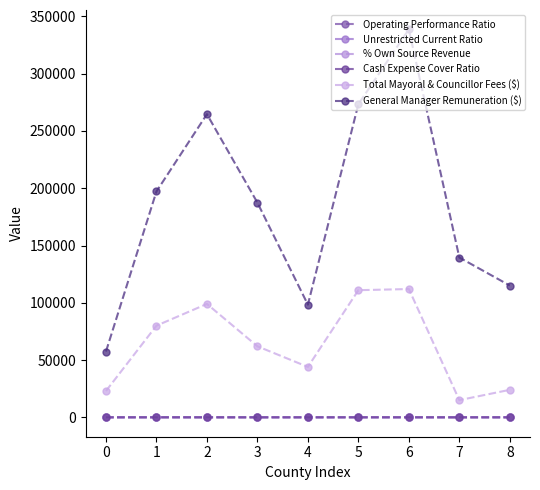

What is the difference between the highest and lowest values at 3?

187444.4